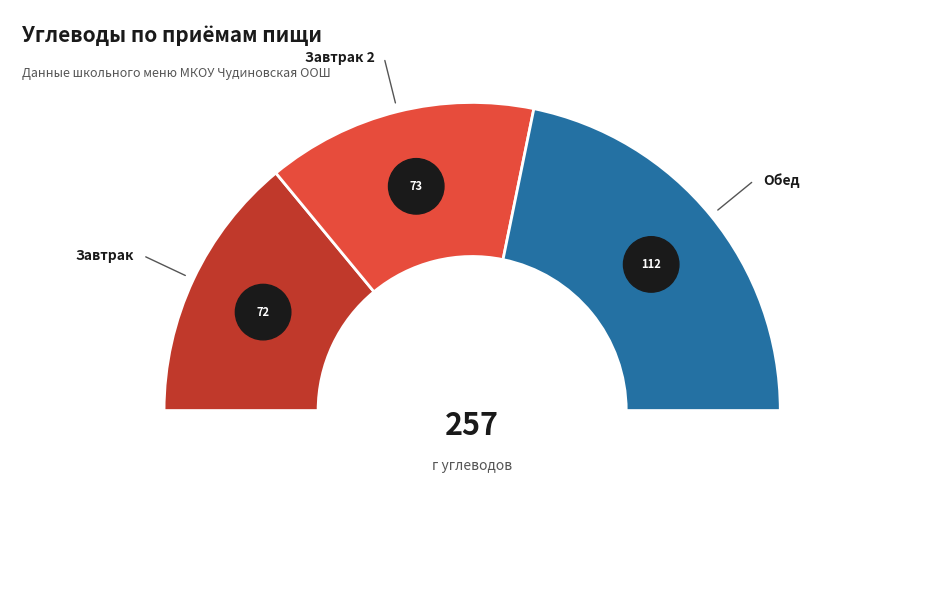

To the nearest percent, what is the difference between the Завтрак 2 and Обед slice percentages?

15%